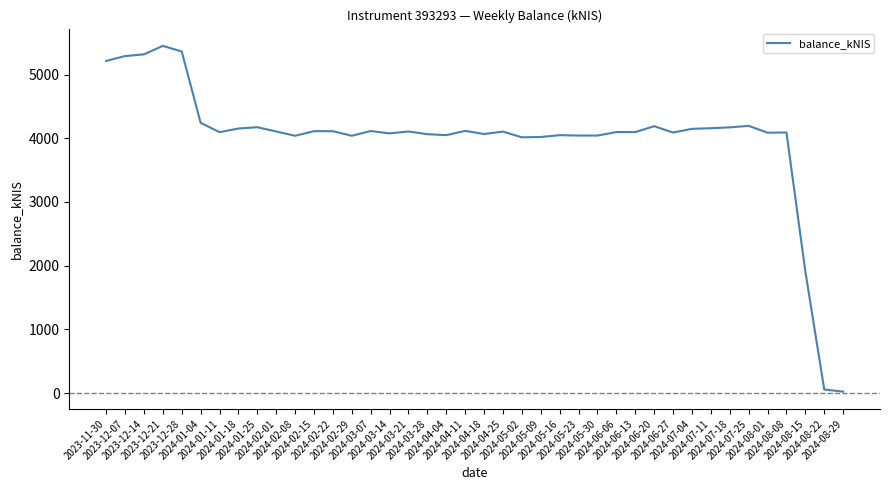

What is the difference between the maximum and minimum values?

5428.7